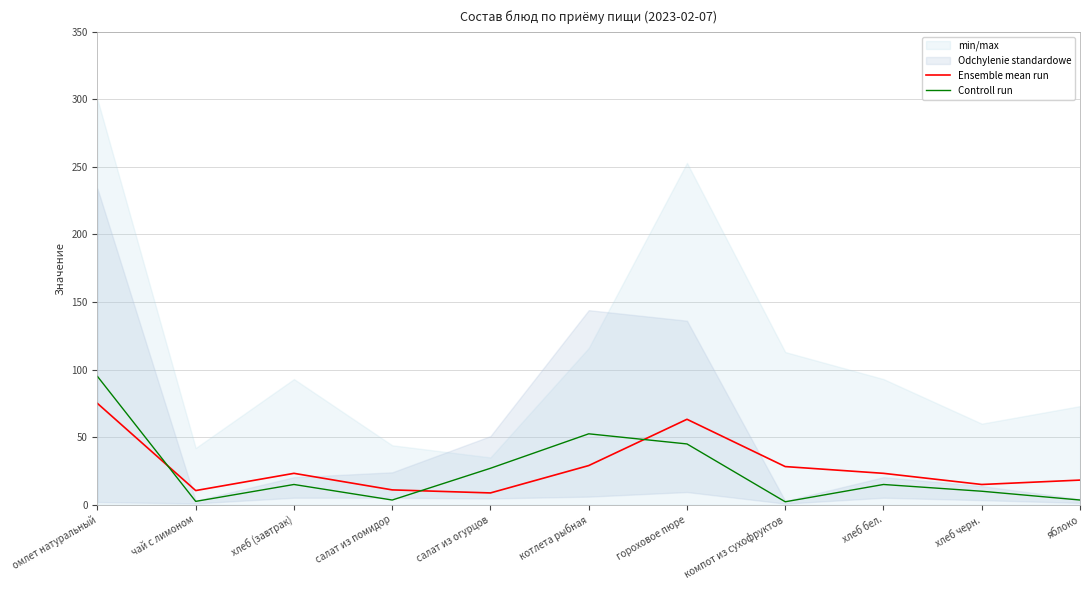

True or false: Ensemble mean run and Controll run intersect in this chart.

True